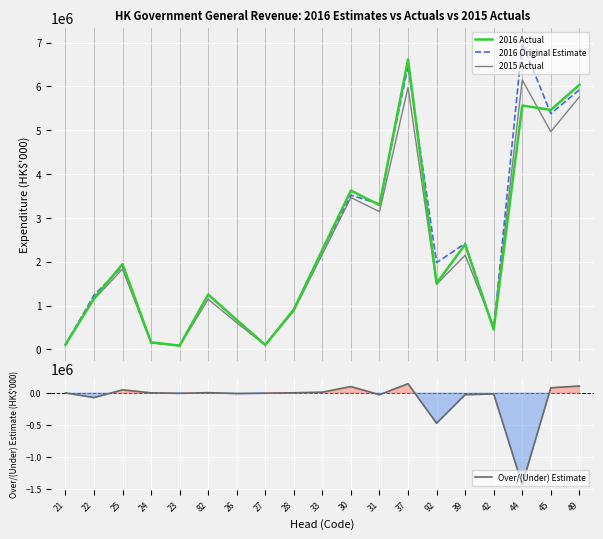

Reading right to left, what are all the values shown in this chart?

2016 Actual: 6036130	5464973	5565097	450554	2393374	1509258	6619063	3292382	3623644	2273572	909849	99390	668960	1251817	84761	158413	1944607	1164528	106245
2016 Original Estimate: 5923986	5380447	6996144	462437	2416746	1980026	6470478	3316890	3519735	2257938	903375	99546	675314	1243103	87279	152589	1892270	1233499	101508
2015 Actual: 5762513	4968947	6149964	509269	2148869	1482725	5980330	3142521	3465231	2175728	875614	98365	606166	1142668	81553	148645	1831630	1140046	101073
Over/(Under) Estimate: 112144	84526	-1431047	-11883	-23372	-470768	148585	-24508	103909	15634	6474	-156	-6354	8714	-2518	5824	52337	-68971	4737